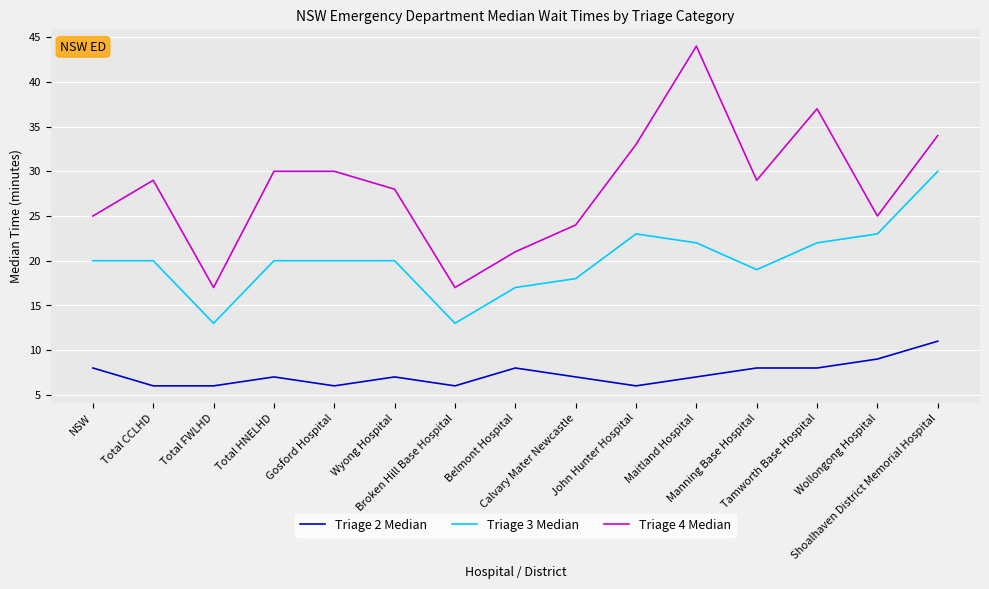

The Triage 4 Median series shows 46 at Wyong Hospital. True or false?

False